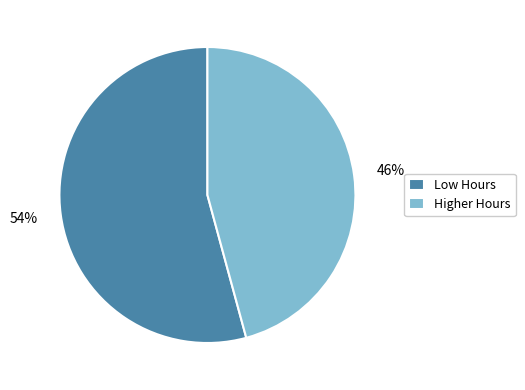

Which has a higher value, Higher Hours or Low Hours?

Low Hours